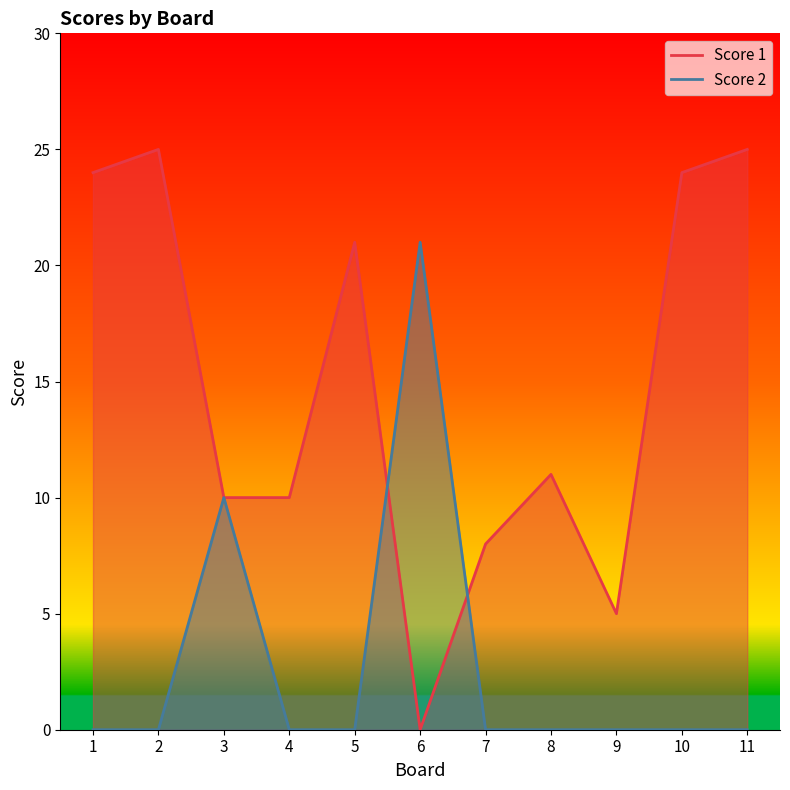

Reading left to right, extract all data points from this chart.

Score 1: 24	25	10	10	21	0	8	11	5	24	25
Score 2: 0	0	10	0	0	21	0	0	0	0	0